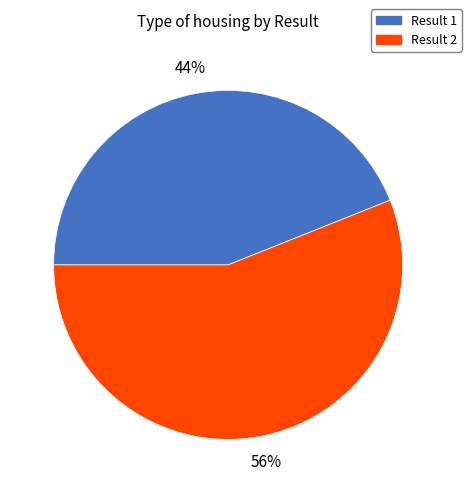

To the nearest percent, what is the average slice percentage?

50%